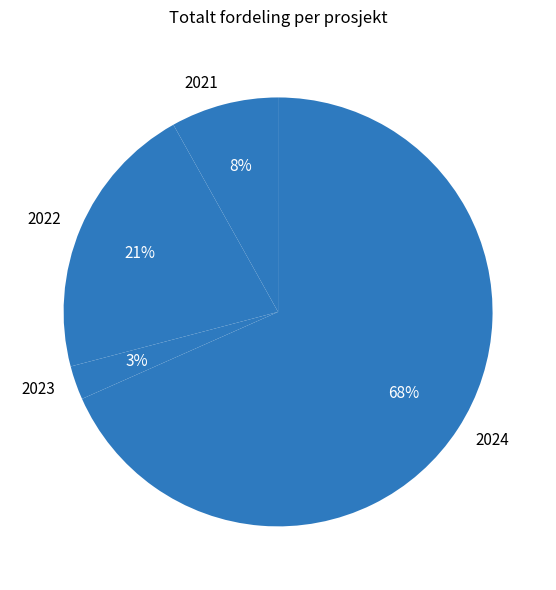

The 2024 slice represents 83% of the pie. True or false?

False